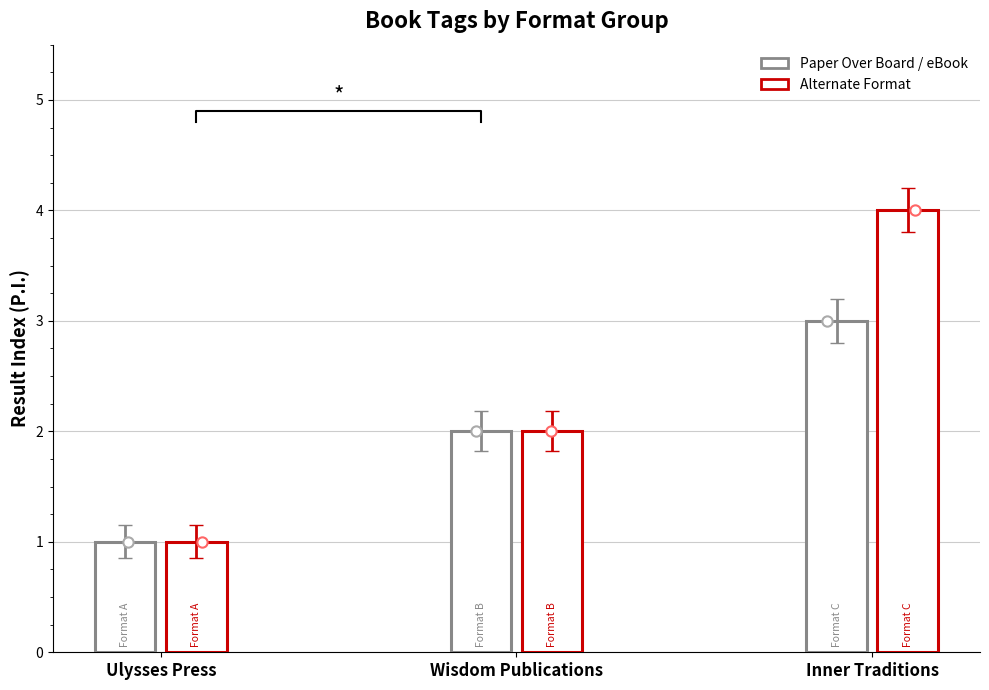

Which series contains the lowest Y value?

Paper Over Board / eBook